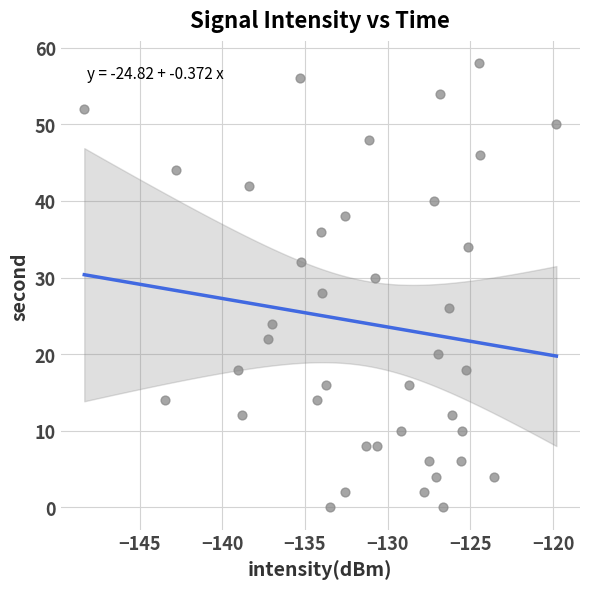

What is the range of Y values (max minus min)?

58